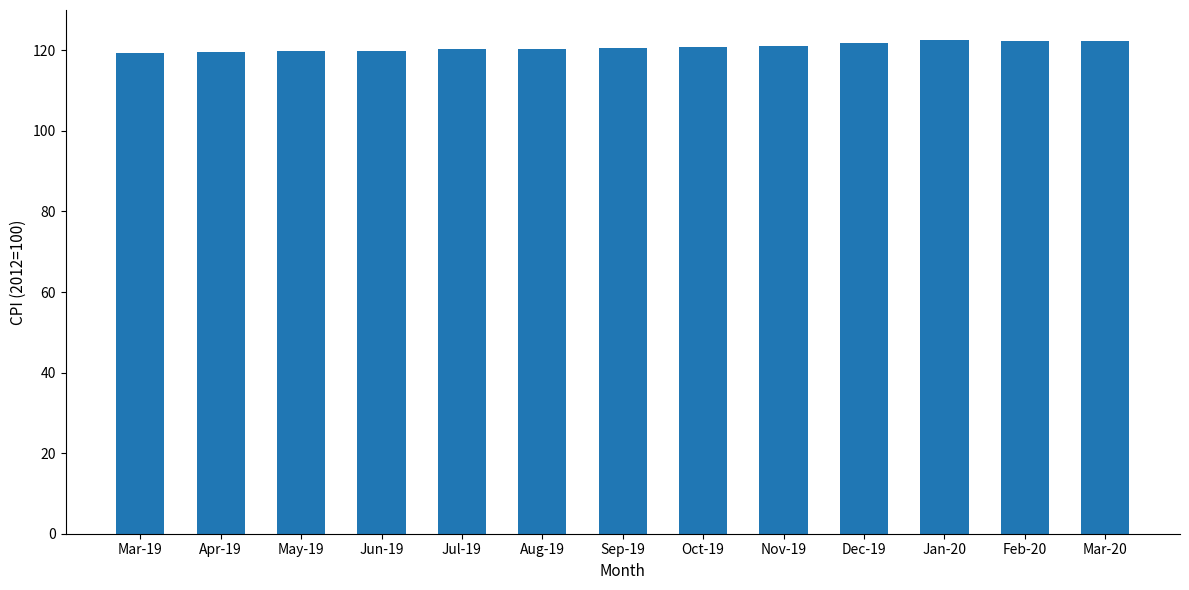

Are the bars horizontal?

No